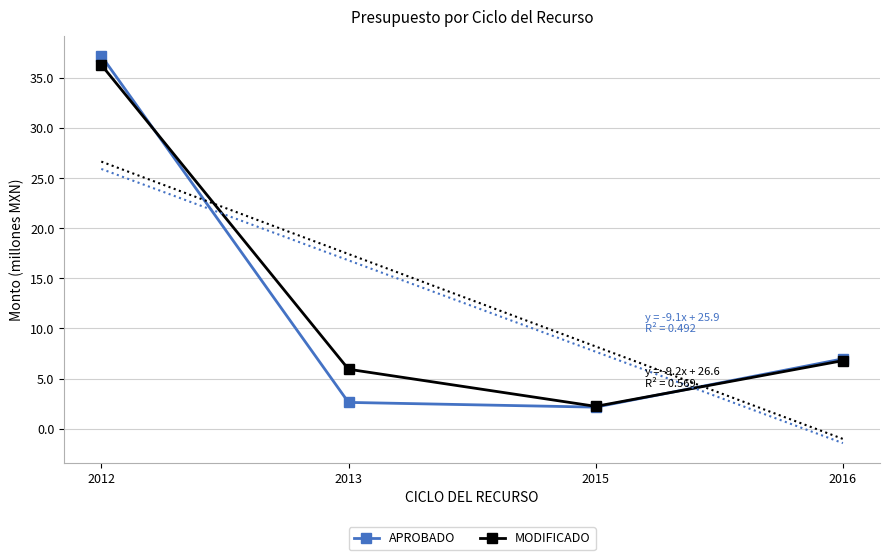

Count the number of data series in this chart.

2